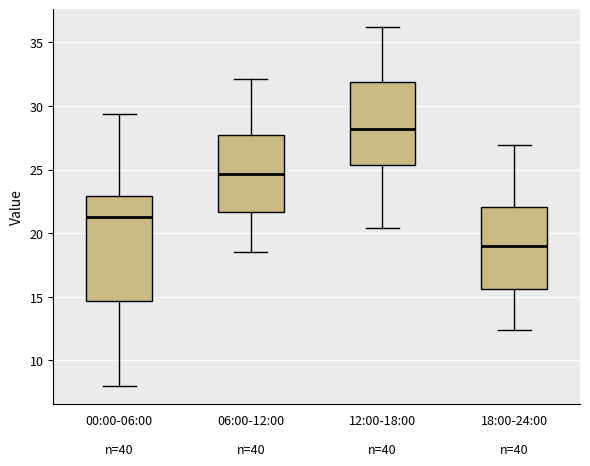

Reading left to right, transcribe this box plot: for each box, give where its median line is, the range the box spans, and where its two whiskers end, as read against the y-axis. The values are not printed on the chart, so give them approximately, as read against the axis.

00:00-06:00: median 21.0, box 14.5 to 23.0, whiskers 8.0 to 29.5
06:00-12:00: median 24.5, box 21.5 to 27.5, whiskers 18.5 to 32.0
12:00-18:00: median 28.0, box 25.5 to 32.0, whiskers 20.5 to 36.0
18:00-24:00: median 19.0, box 15.5 to 22.0, whiskers 12.5 to 27.0